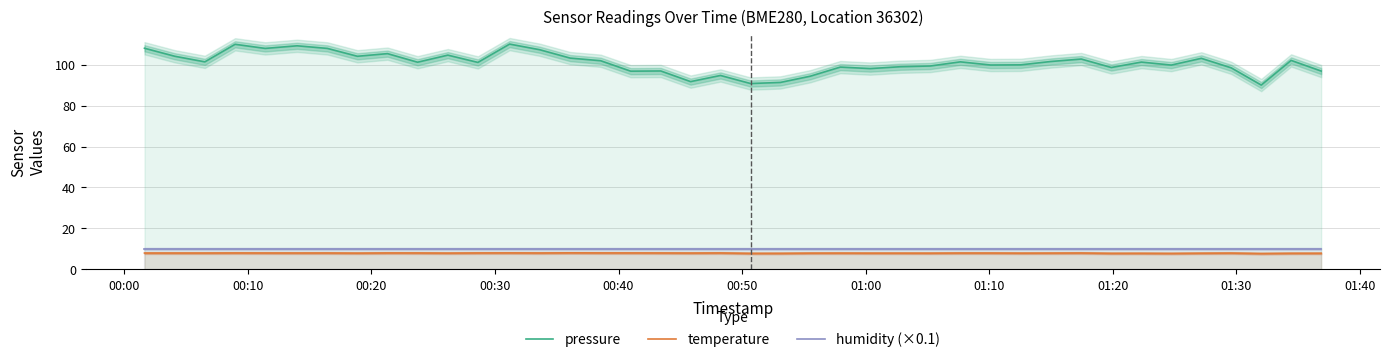

What is the maximum value for pressure?

110.0